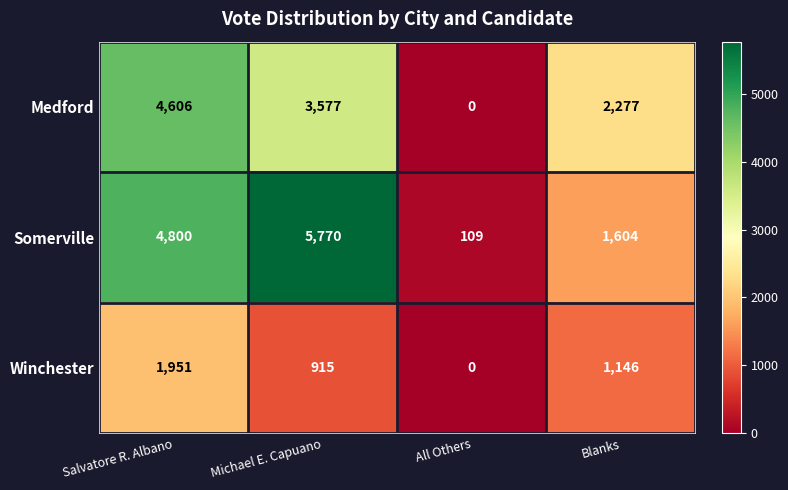

Which label corresponds to the smallest value in the chart?

All Others